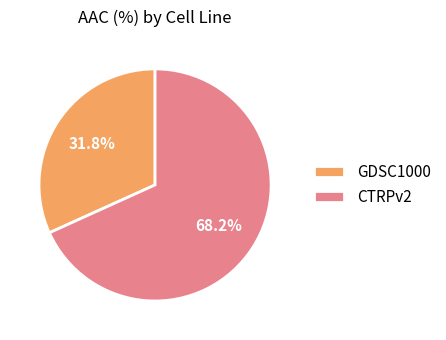

Count the number of slices in the pie.

2